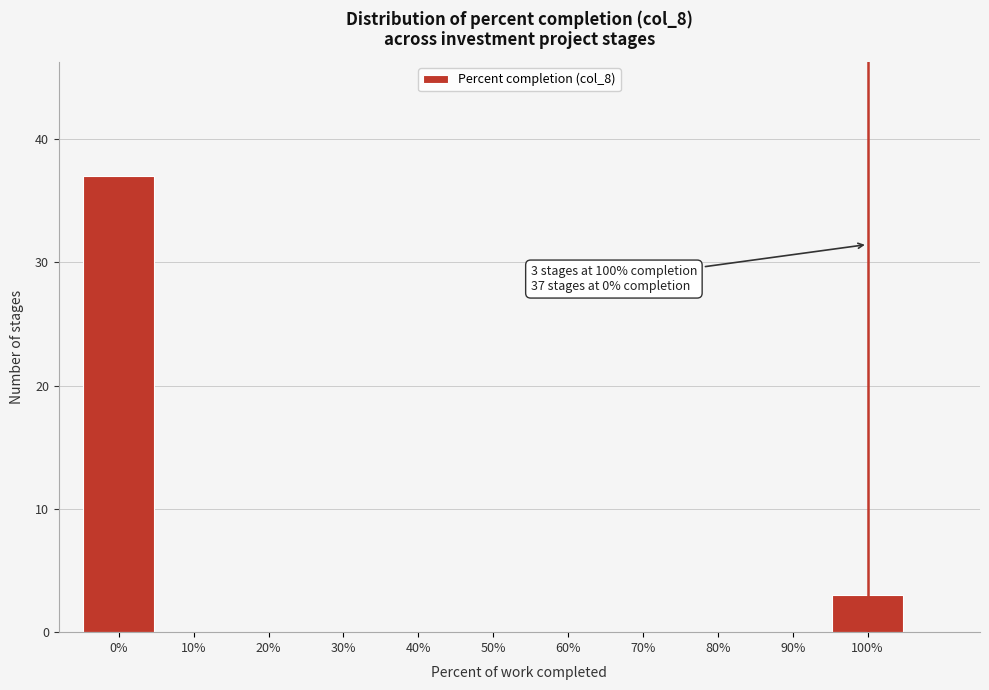

Over which range of the x-axis is the bar tallest?

-5 to 5